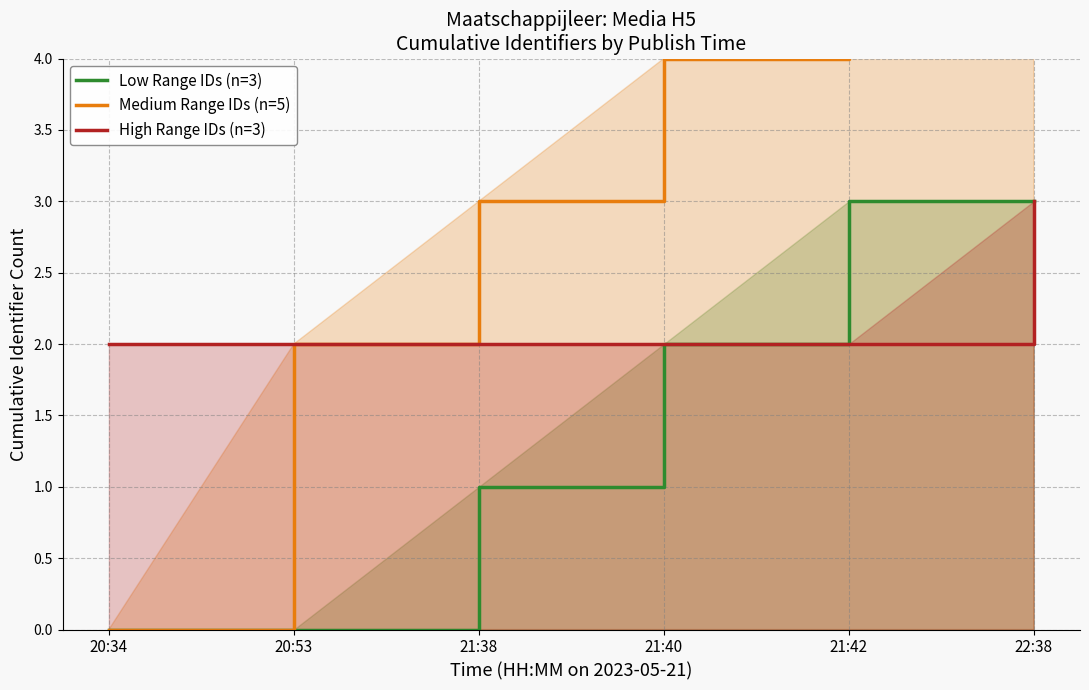

At 22:38, list the series in order from smallest to largest.

Low Range IDs (n=3), High Range IDs (n=3), Medium Range IDs (n=5)